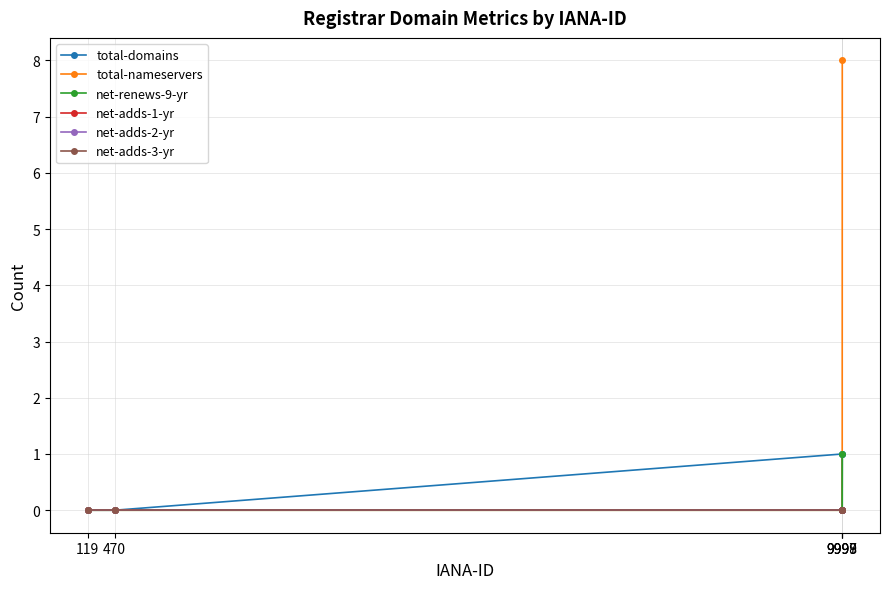

Which series changed the most between 119 and 9997?

total-domains